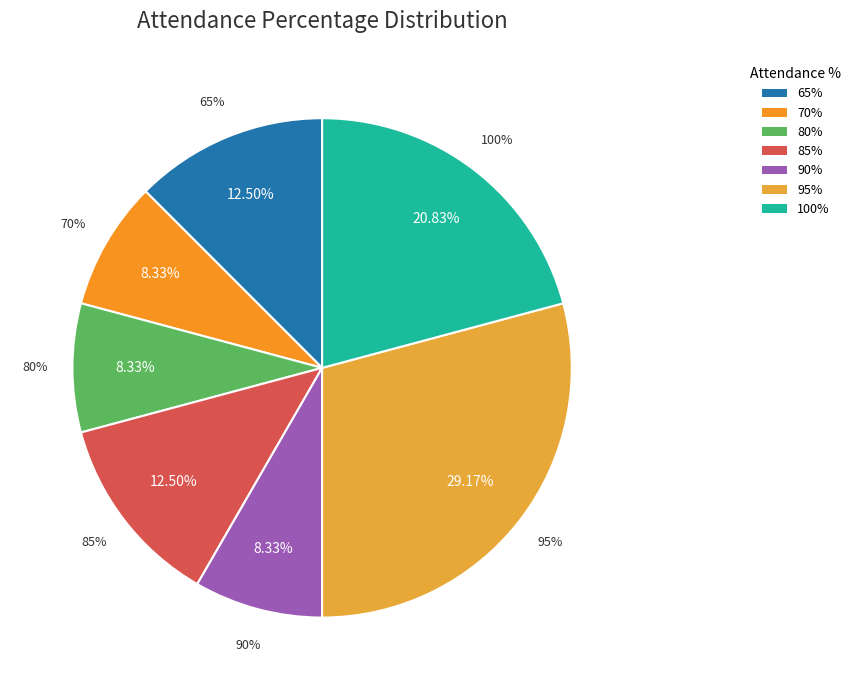

Is STARKEY TOMSON the majority of the pie?

No